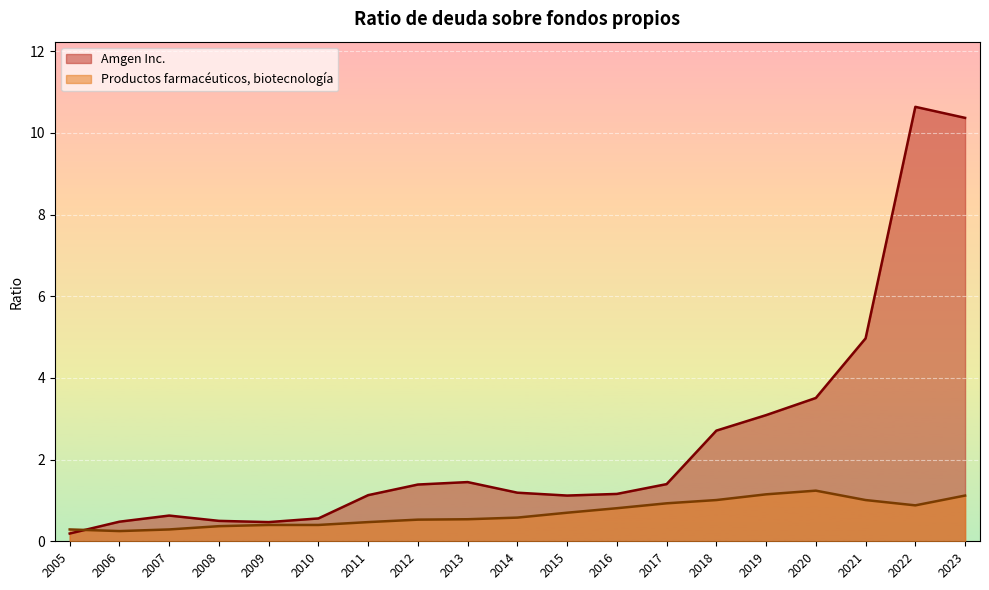

Which series has the largest range (max minus min)?

Amgen Inc.